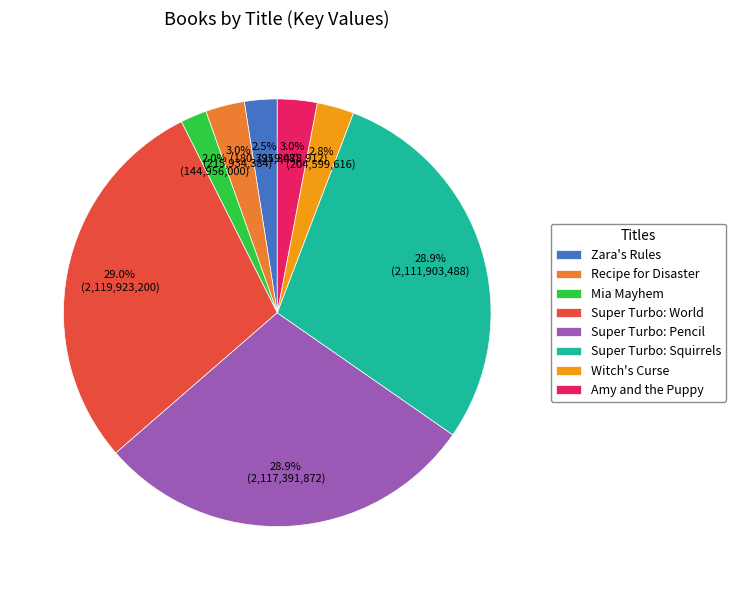

Approximately how many times larger is the value at Mia Mayhem compared to Zara's Rules?

0.8